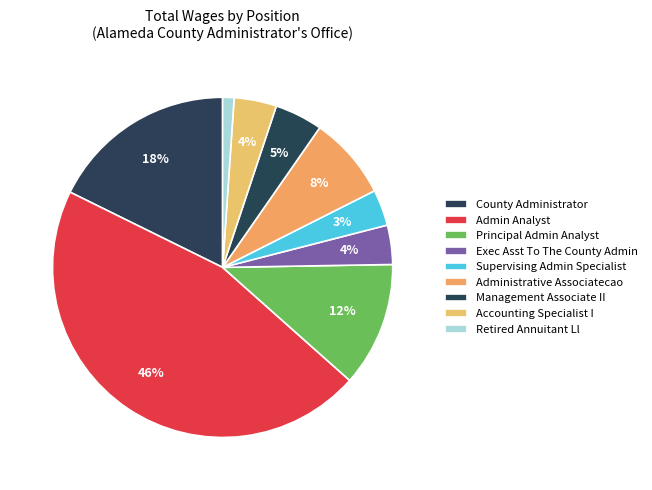

Which category has the biggest portion of the pie?

Admin Analyst